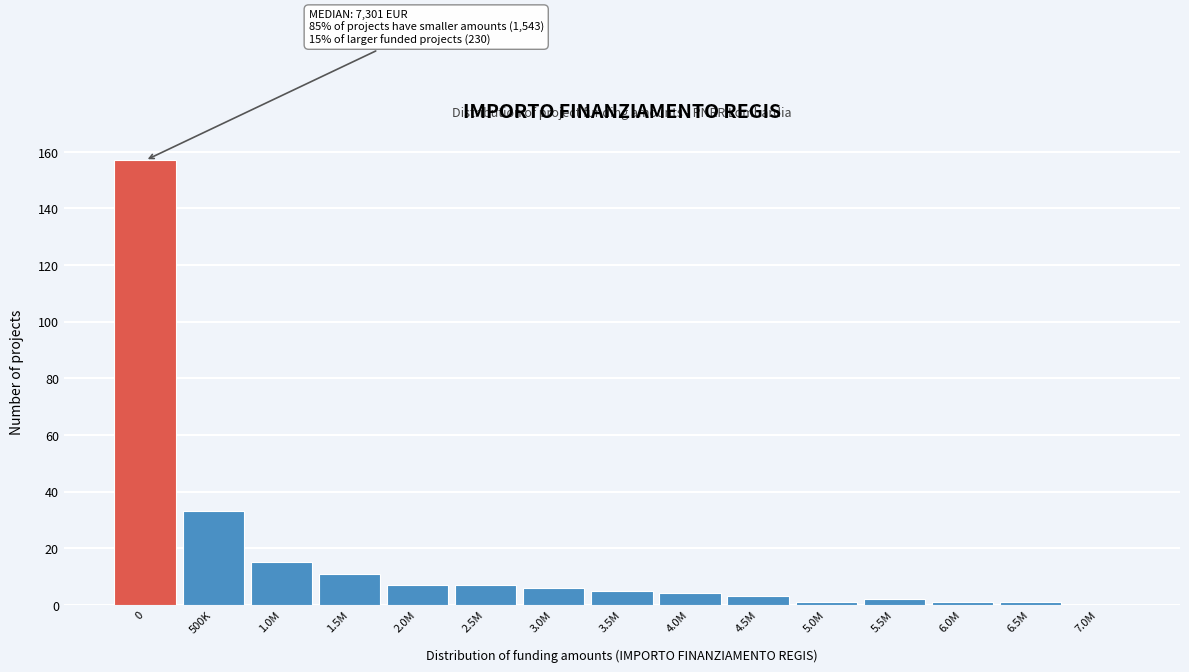

Reading left to right, extract all data points from this chart.

0=157	500K=33	1.0M=15	1.5M=11	2.0M=7	2.5M=7	3.0M=6	3.5M=5	4.0M=4	4.5M=3	5.0M=1	5.5M=2	6.0M=1	6.5M=1	7.0M=0